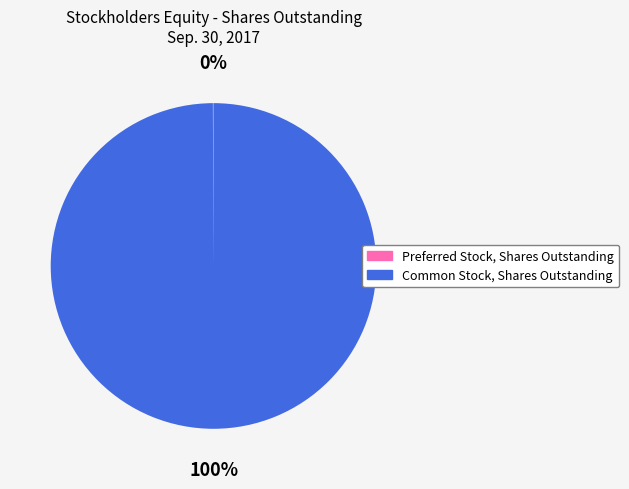

To the nearest percent, what is the difference between the largest and smallest slice percentages?

100%